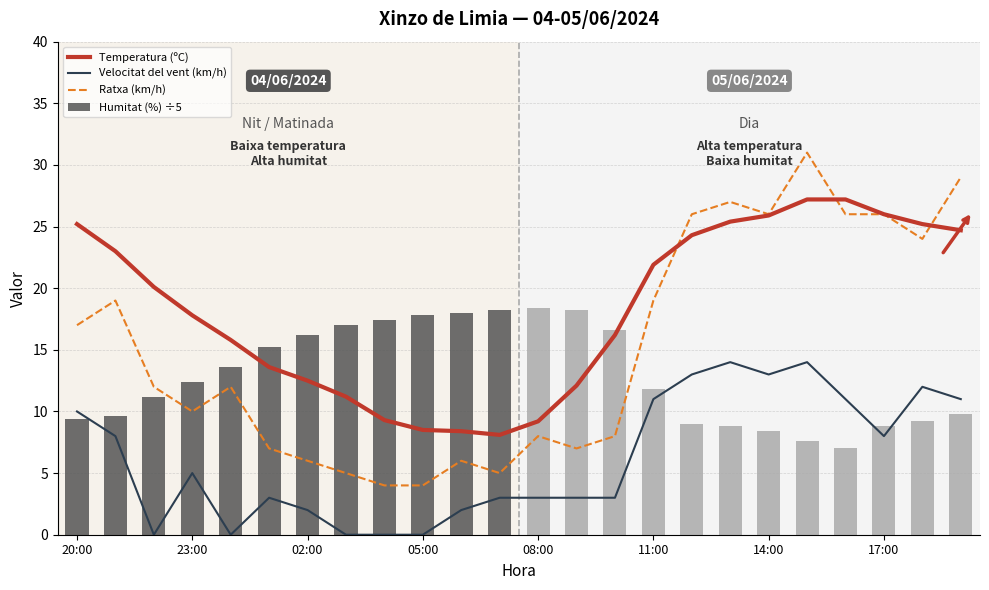

List the series in order of their overall mean, highest first.

Temperatura (ºC), Ratxa (km/h), Humitat (%) ÷5, Velocitat del vent (km/h)